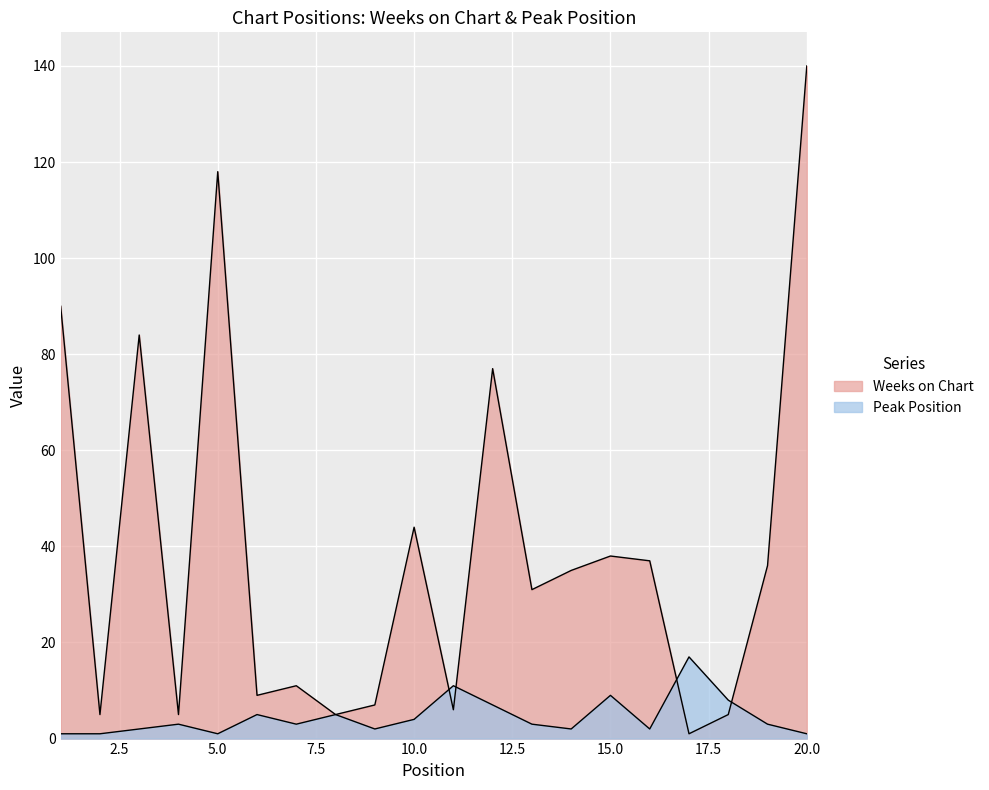

Is it true that Weeks on Chart equals 7 at 9?

True